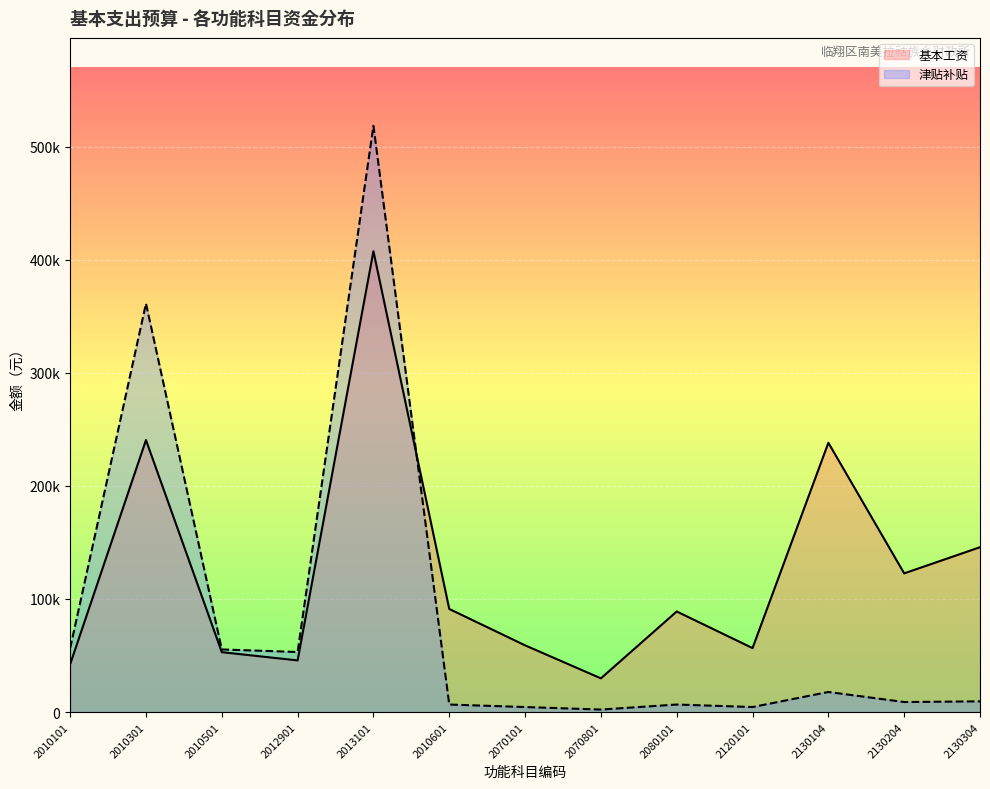

What is the label of the 11th point from the right?

2010501